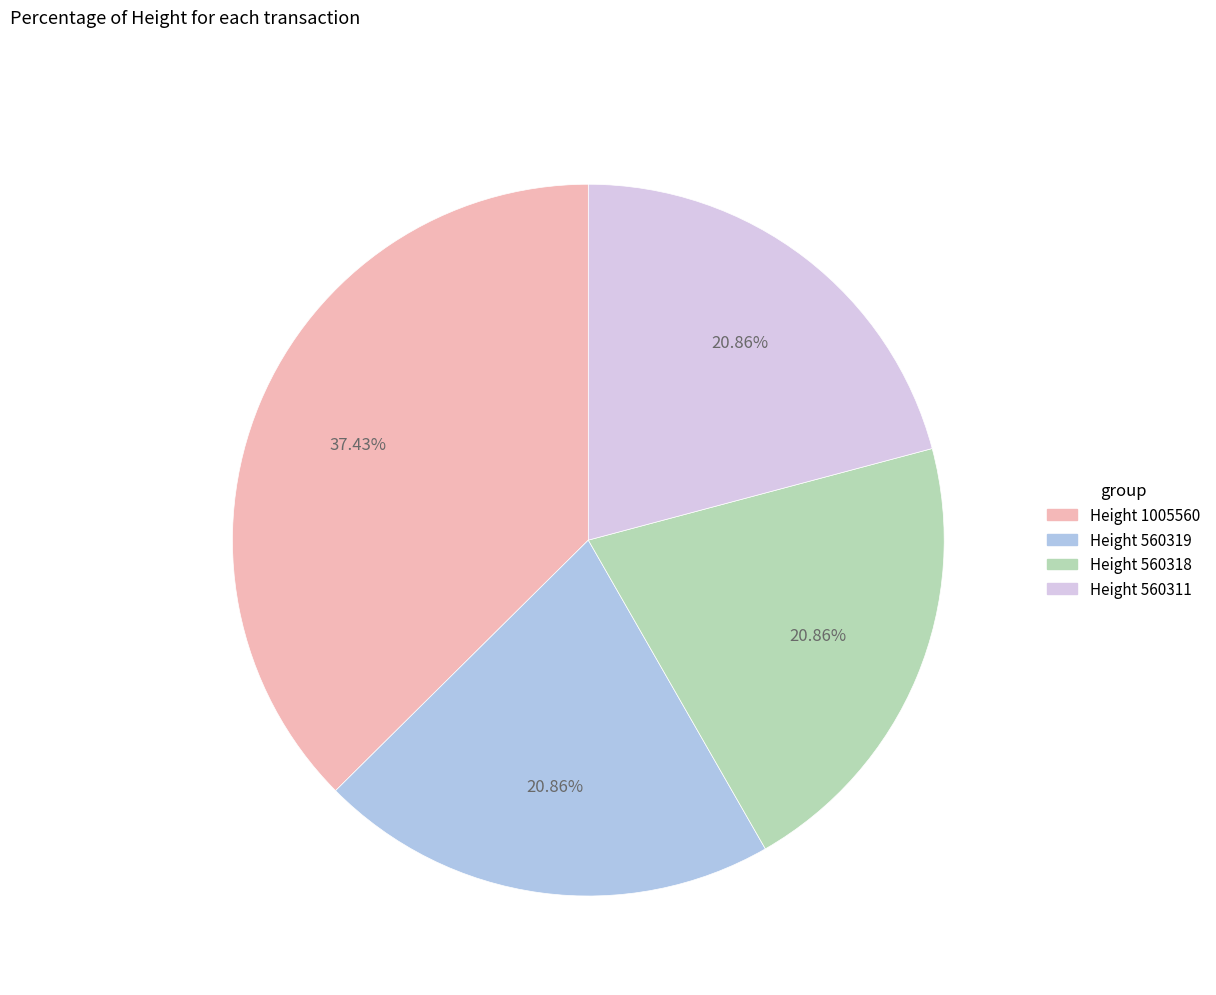

How many slices are in this pie chart?

4